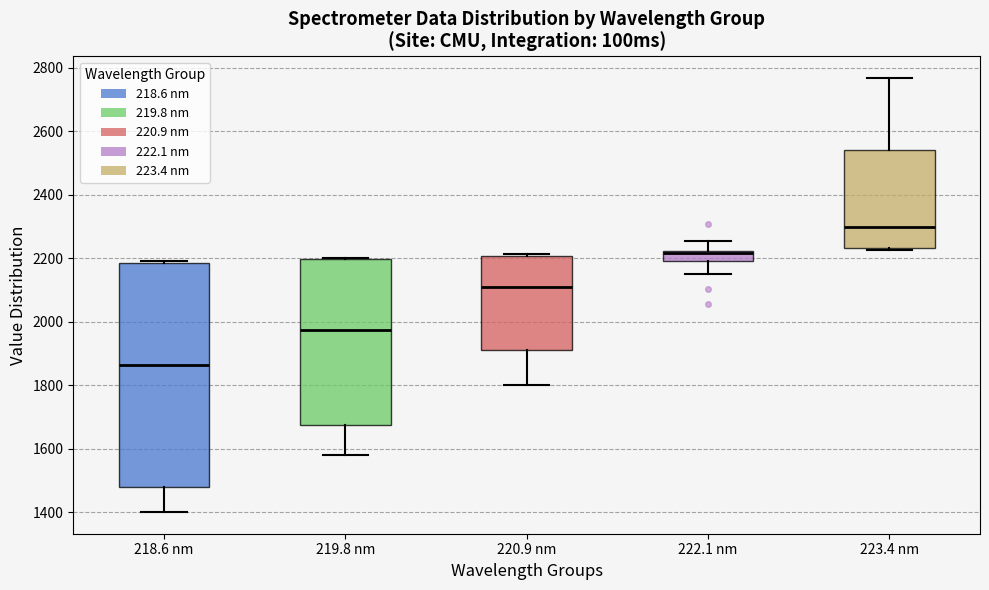

Comparing the boxes themselves (not the whiskers), which one is the tallest?

218.6 nm